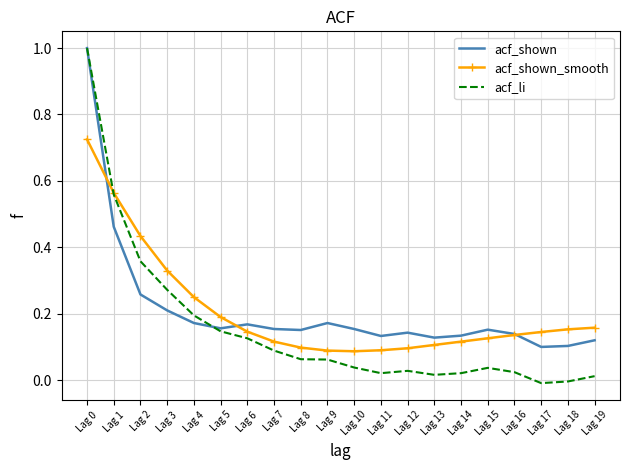

Which series has the largest range (max minus min)?

acf_li